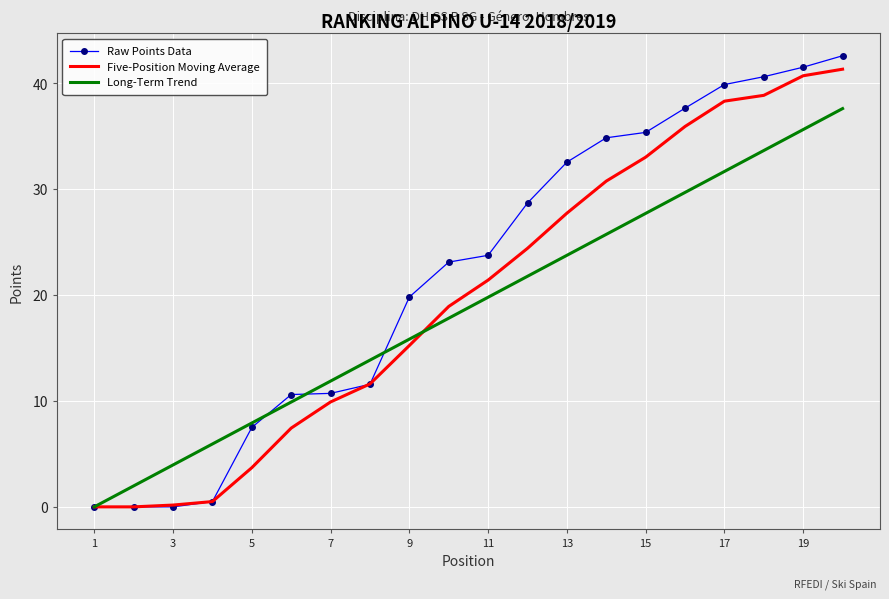

Which series has the widest spread of values?

Raw Points Data